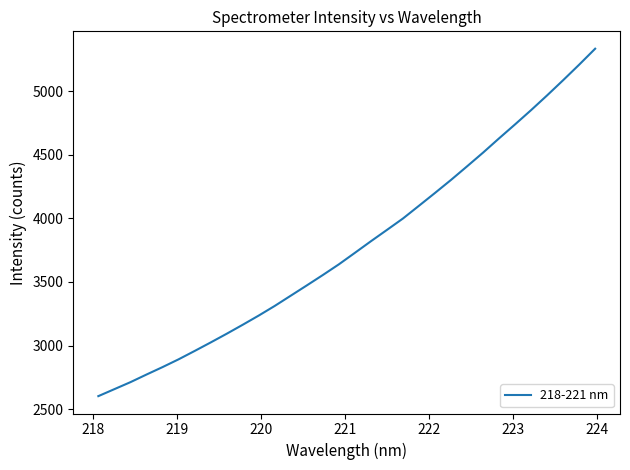

What is the difference between the maximum and minimum values?

2729.2